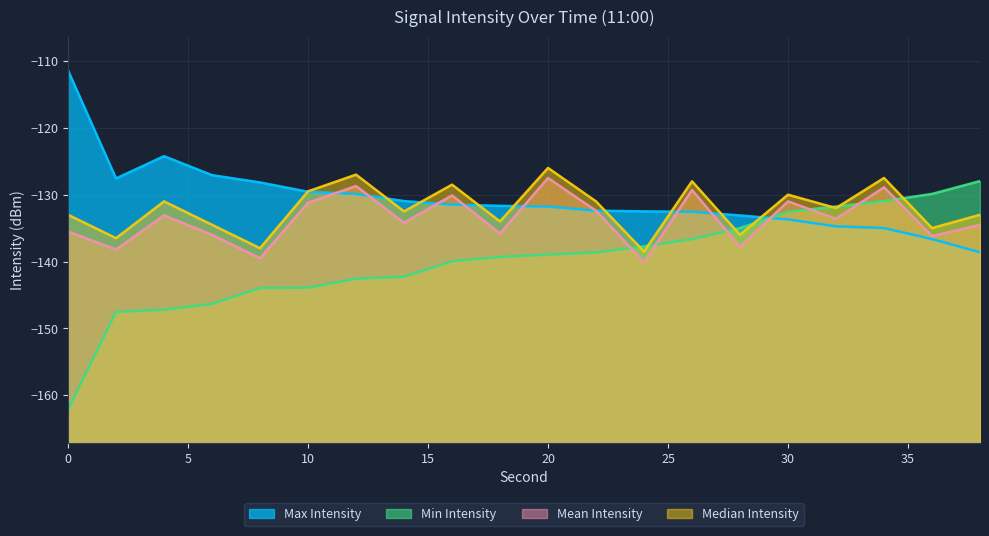

Reading left to right, extract all data points from this chart.

Max Intensity: -111.4	-127.6	-124.2	-127.1	-128.2	-129.6	-129.9	-131.0	-131.5	-131.7	-131.8	-132.4	-132.5	-132.6	-133.1	-133.7	-134.7	-135.0	-136.6	-138.6
Min Intensity: -162.1	-147.5	-147.2	-146.3	-143.9	-143.9	-142.6	-142.3	-140.0	-139.3	-139.0	-138.6	-137.7	-136.6	-135.0	-132.6	-131.8	-131.0	-129.9	-128.0
Mean Intensity: -135.5	-138.2	-133.1	-136.0	-139.5	-131.2	-128.7	-134.2	-130.1	-135.8	-127.5	-132.4	-140.1	-129.3	-137.8	-131.0	-133.6	-128.9	-136.2	-134.5
Median Intensity: -133.0	-136.5	-131.0	-134.5	-138.0	-129.5	-127.0	-132.5	-128.5	-134.0	-126.0	-131.0	-138.5	-128.0	-136.0	-130.0	-132.0	-127.5	-135.0	-133.0